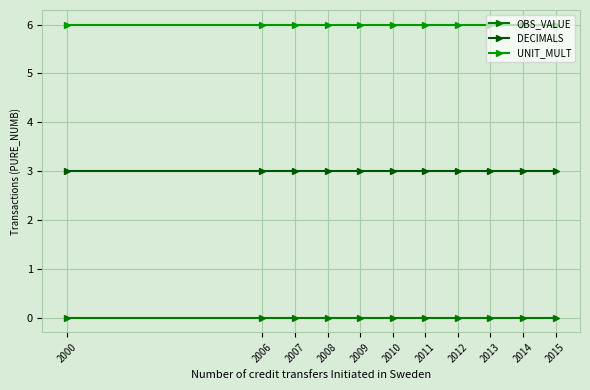

What is the approximate value of DECIMALS at 2013?

3